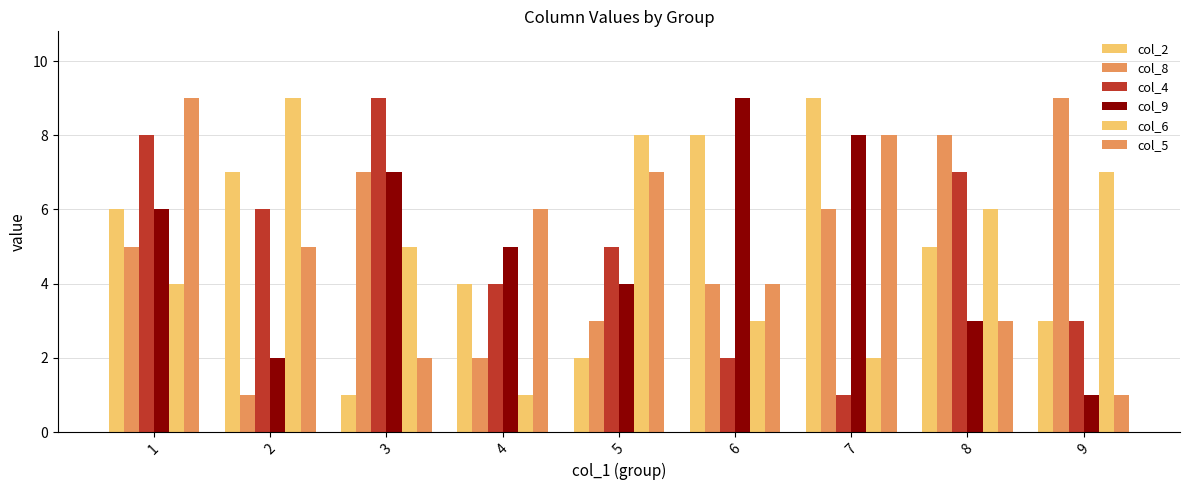

Which has a higher value, 4 or 6?

6